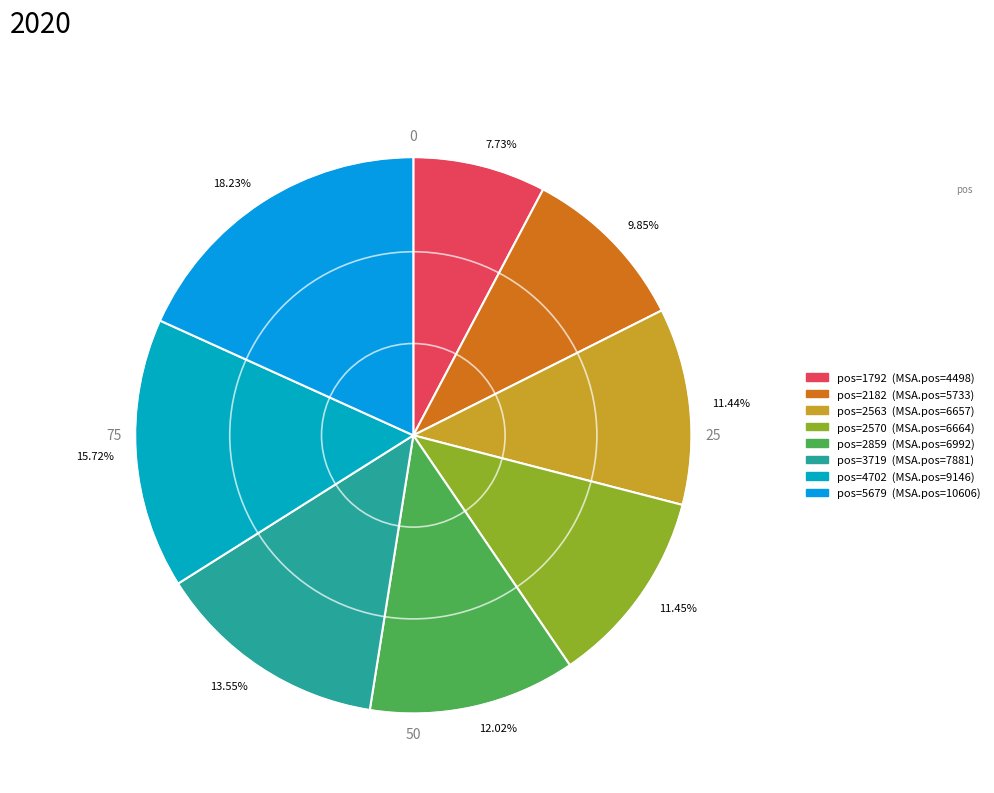

Is the sum of 11.45% and 15.72% greater than half?

No